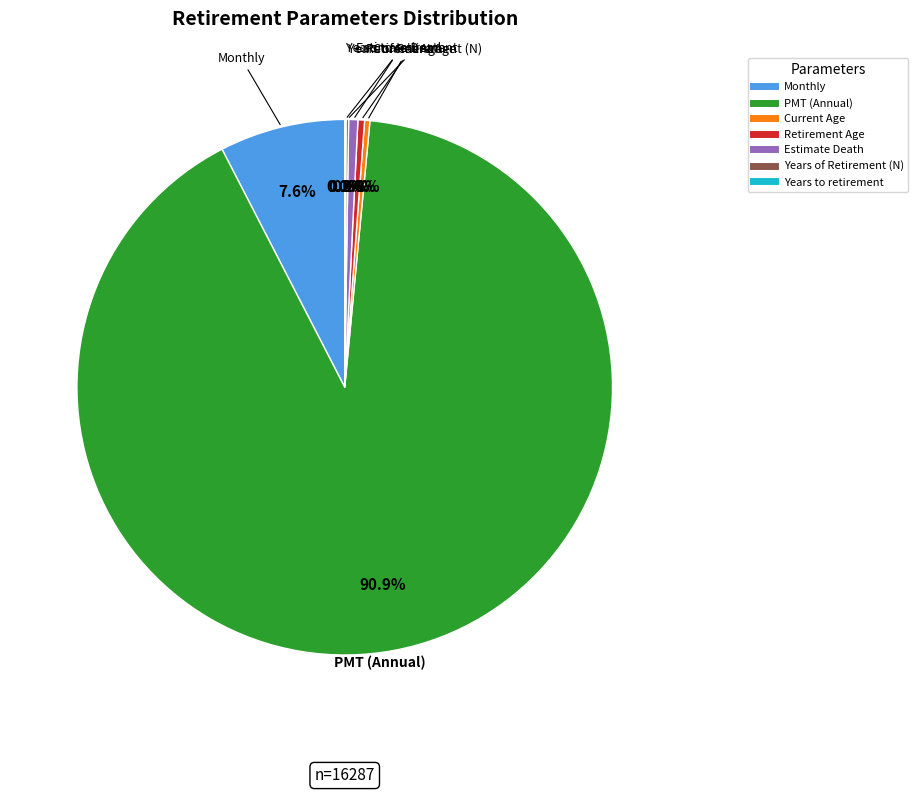

What is the ratio of the value at Estimate Death to the value at Monthly?

0.1